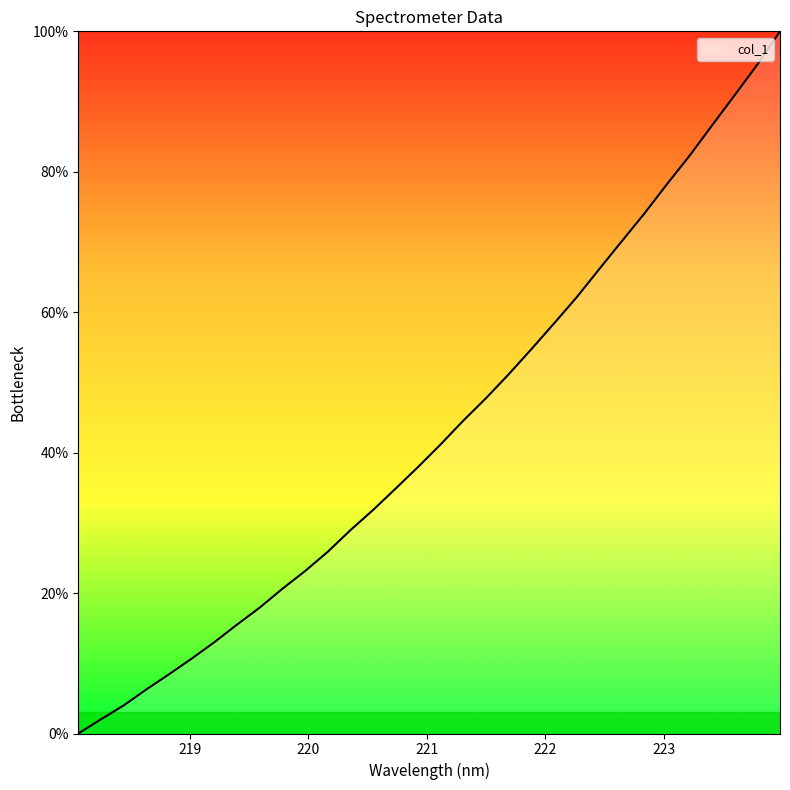

What is the greatest value displayed?

100.0